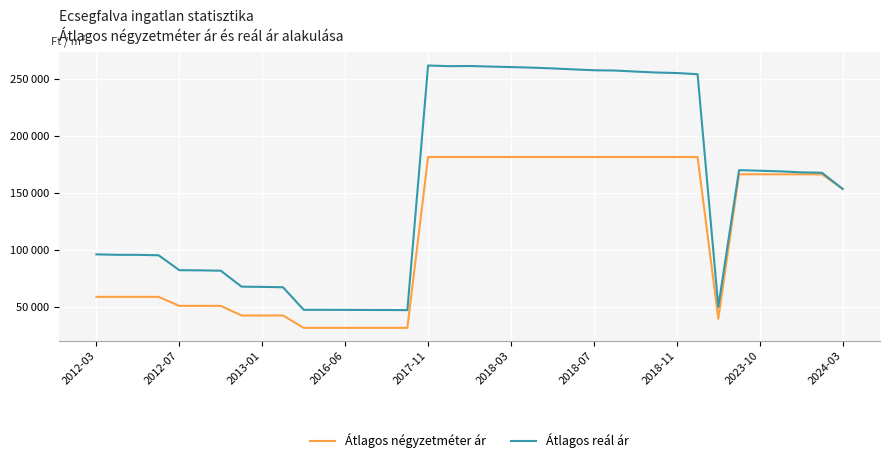

At which label is Átlagos reál ár closest to 154815?

2024-03